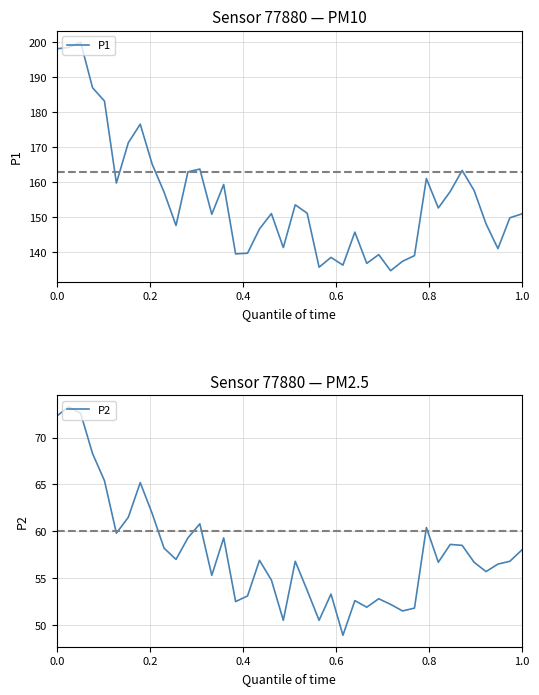

True or false: P1 has more than 0 points higher than both neighbors.

True